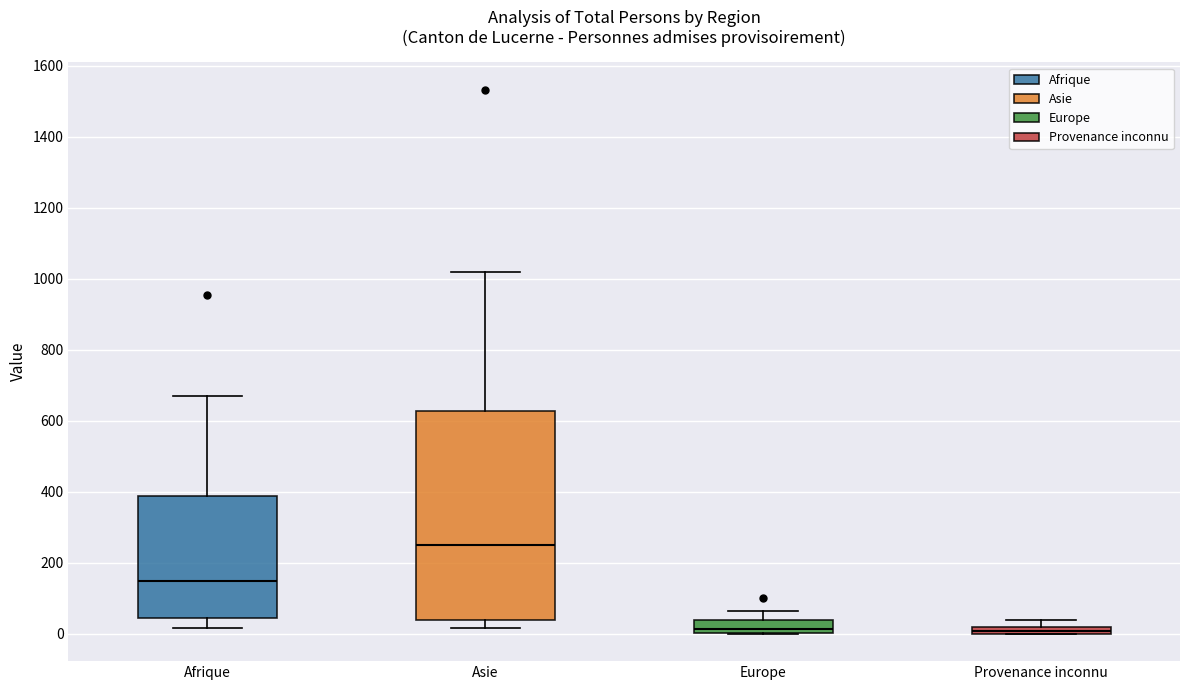

Where is the lower edge of the box for Europe on the y-axis? The values are not printed on the chart, so give them approximately, as read against the axis.

0